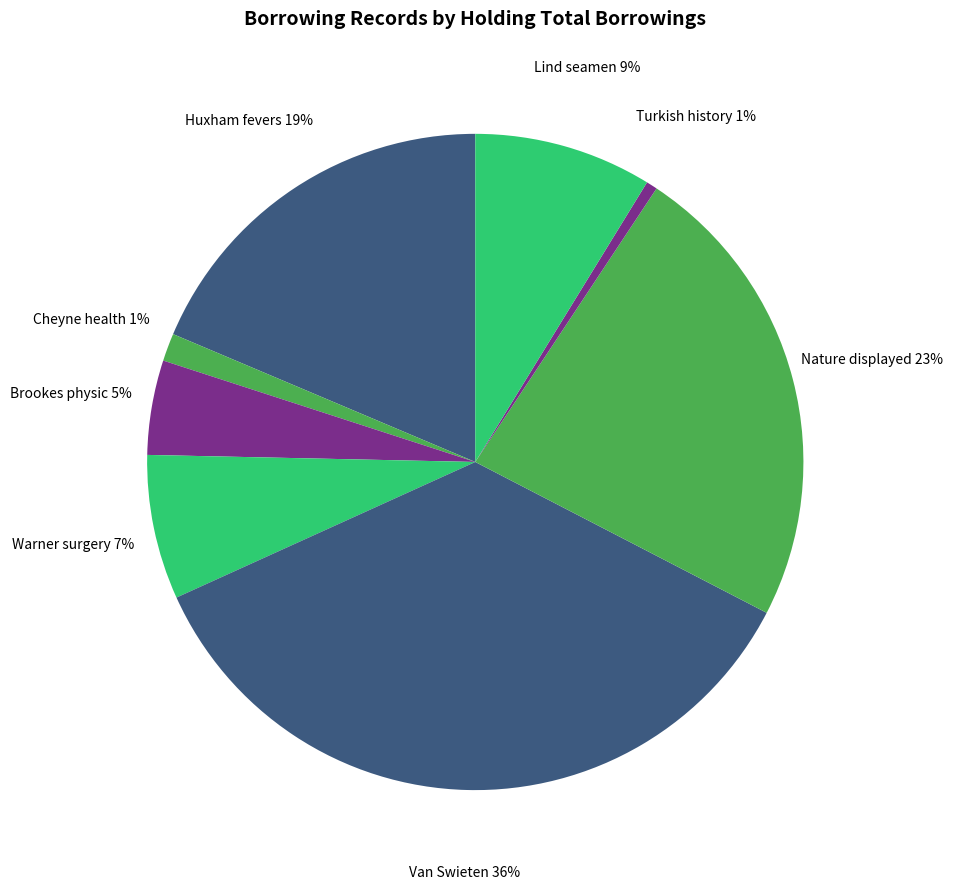

How many segments does this pie chart have?

8